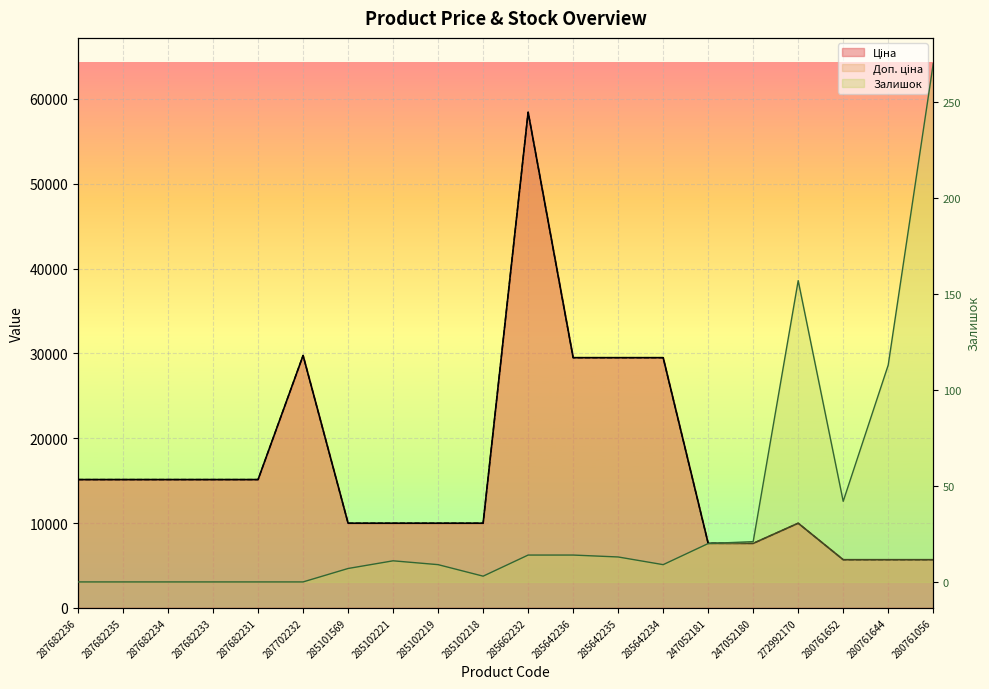

What is the maximum value shown in the chart?

58426.5